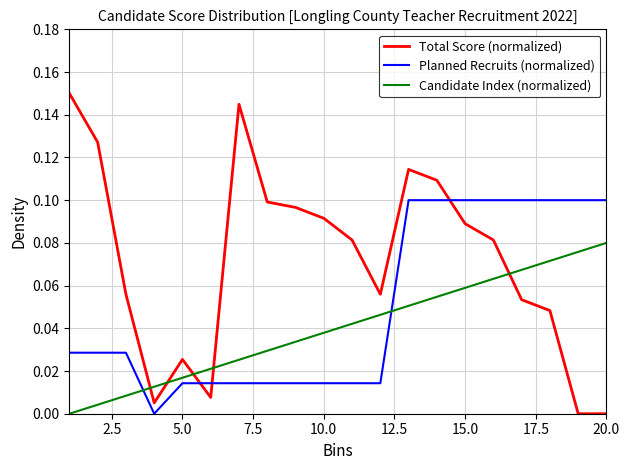

Which series has the largest range (max minus min)?

Total Score (normalized)